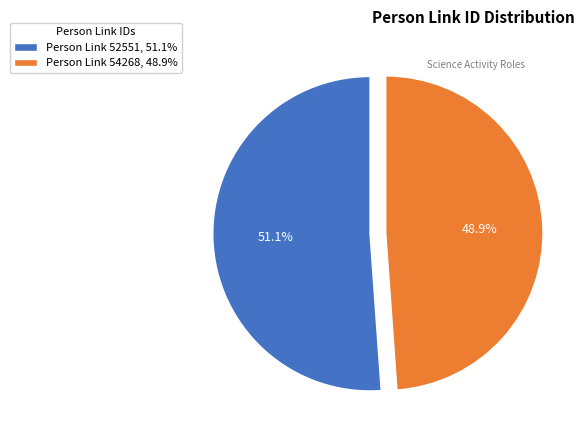

How much of the chart is everything except Person Link 54268, 48.9%?

51.1%